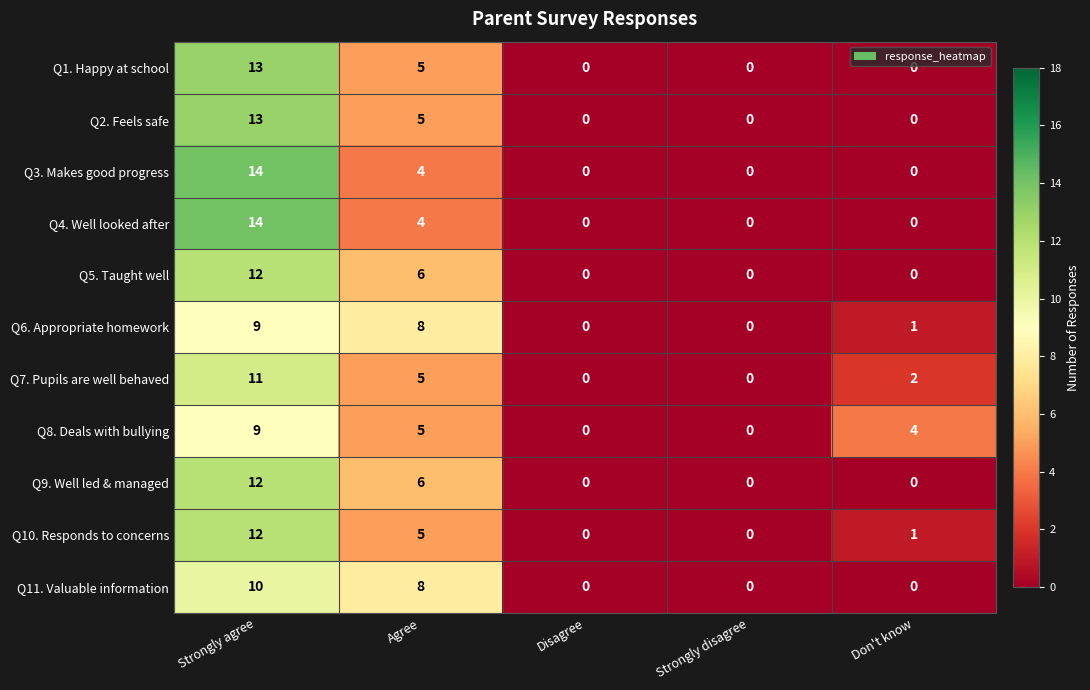

What is the sum of all Q4. Well looked after values?

18